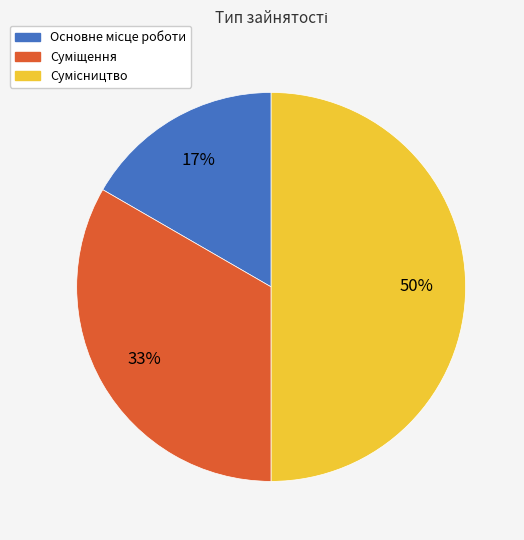

How many segments does this pie chart have?

3